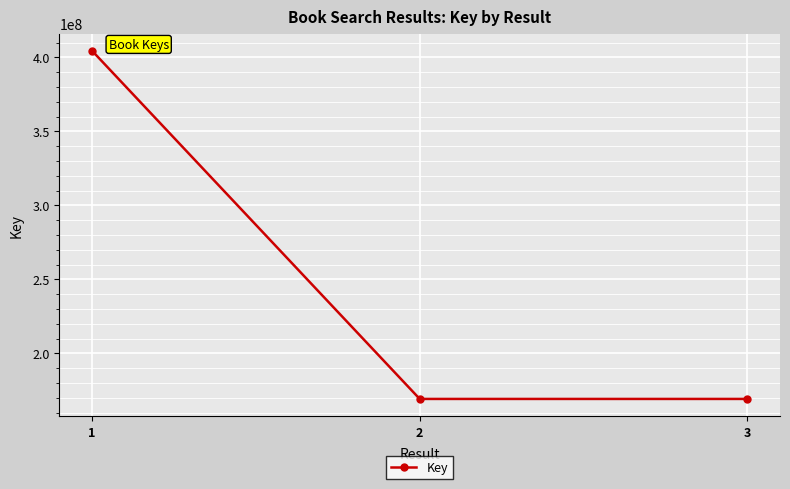

What is the maximum value shown in the chart?

404455027